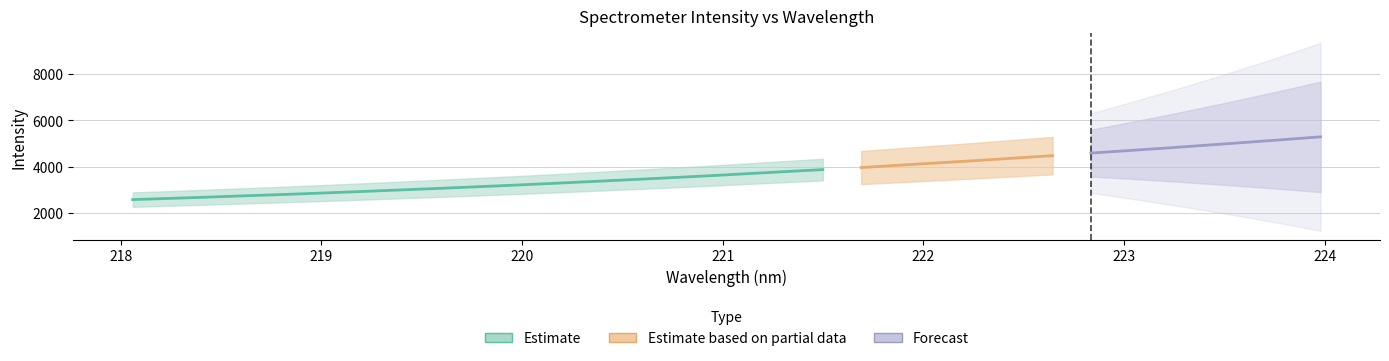

What is the sum of the values at 219.2067 and 221.3083?

6729.7